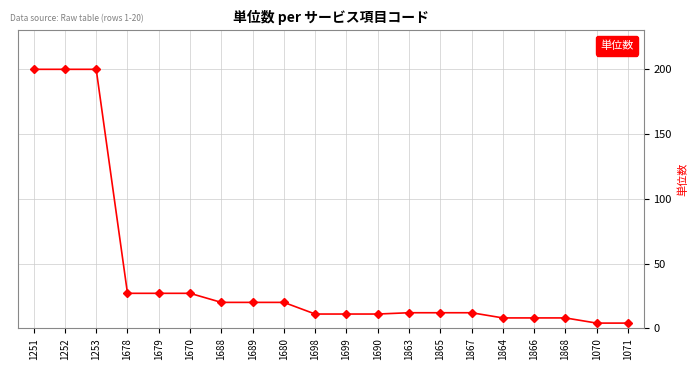

What is the difference between the second highest and second lowest values?

196